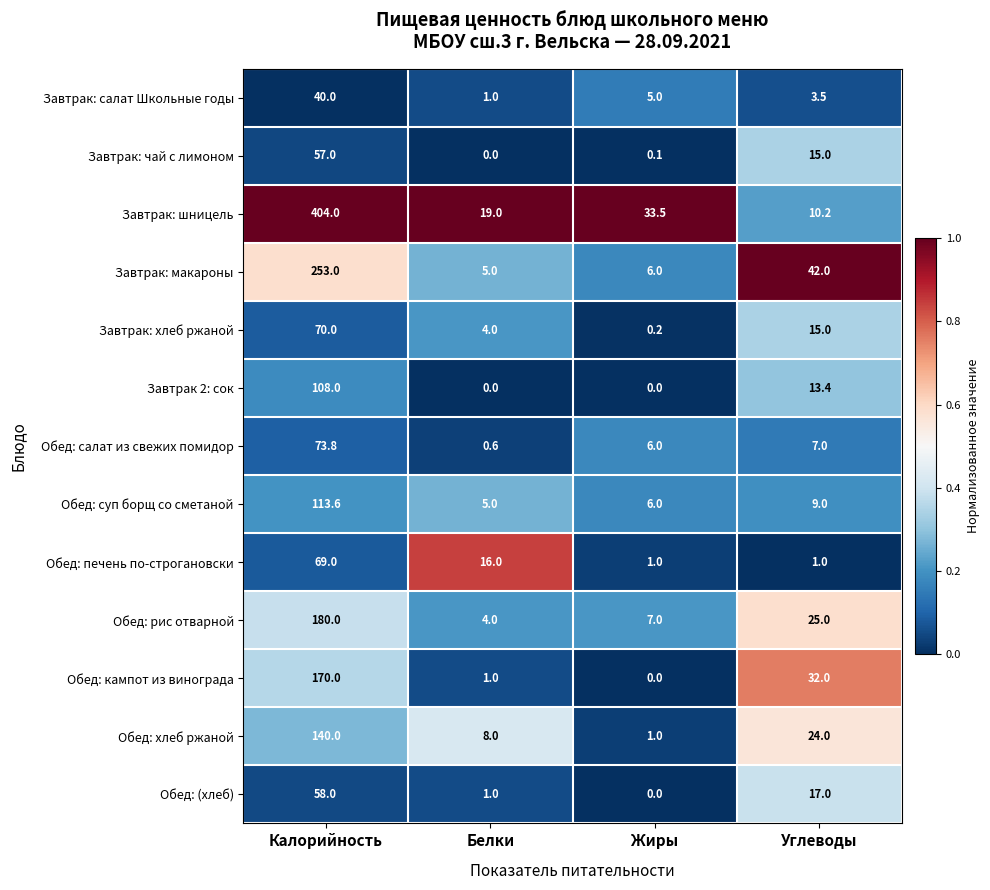

What is the difference between the second highest and second lowest values in the Завтрак: хлеб ржаной series?

11.0